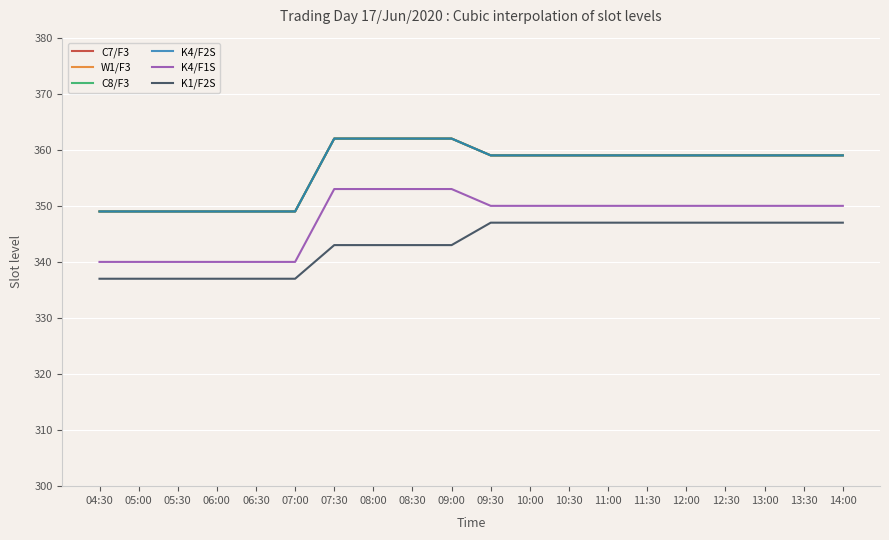

At which category does the chart reach its minimum across all series?

04:30